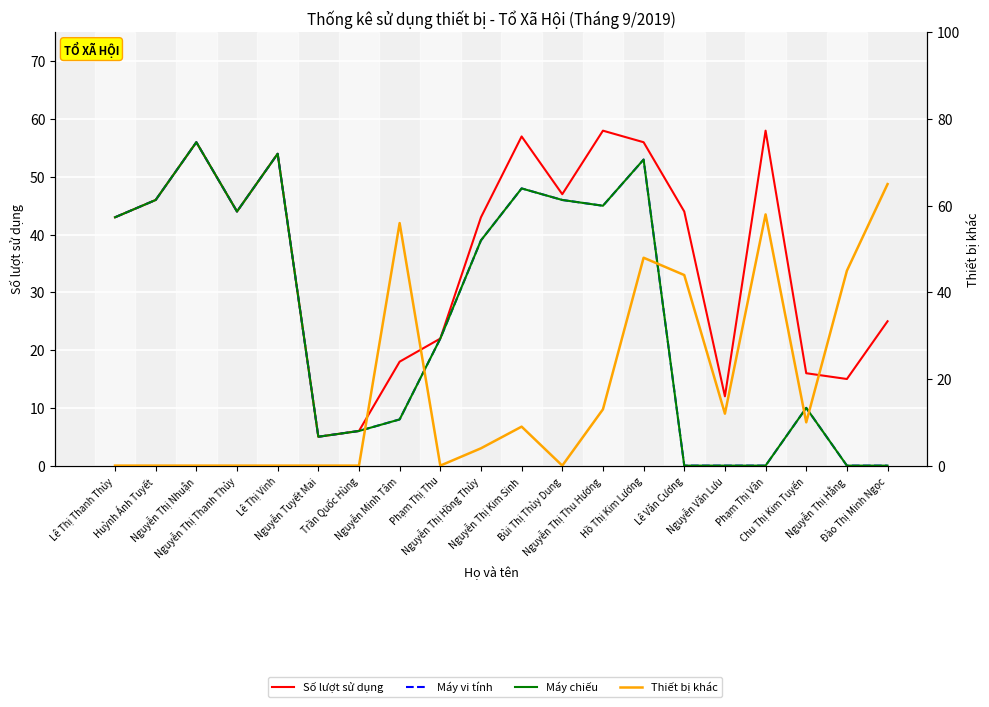

In Thiết bị khác, how many points are higher than both neighbors (excluding endpoints)?

4